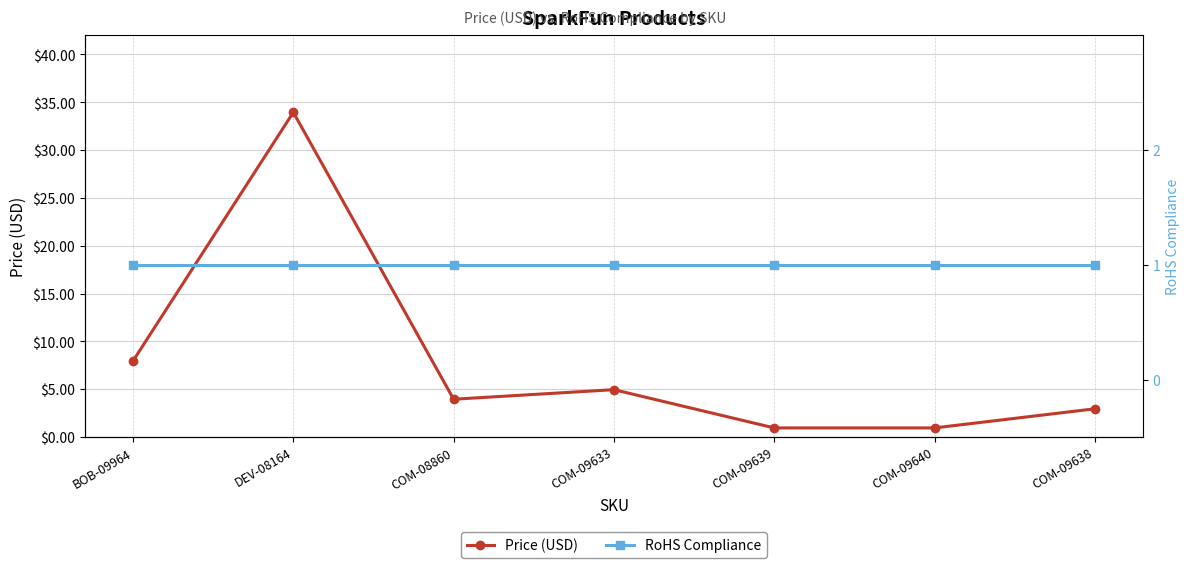

At BOB-09964, list the series in order from smallest to largest.

RoHS Compliance, Price (USD)